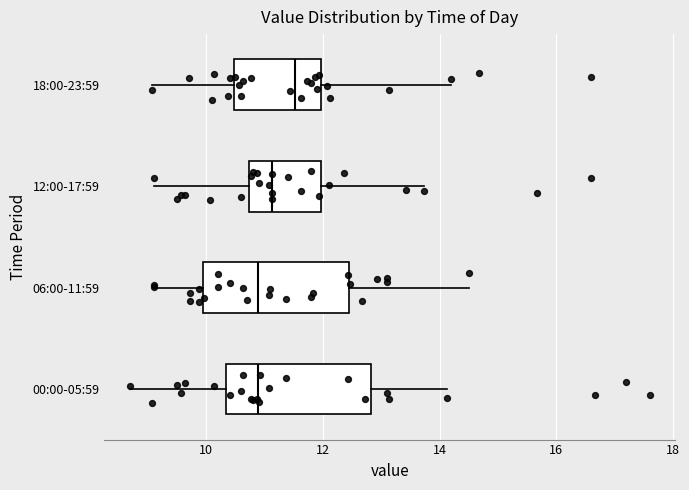

Reading bottom to top, transcribe this box plot: for each box, give where its median line is, the range the box spans, and where its two whiskers end, as read against the x-axis. The values are not printed on the chart, so give them approximately, as read against the axis.

00:00-05:59: median 10.8, box 10.4 to 12.8, whiskers 8.8 to 14.2
06:00-11:59: median 10.8, box 10.0 to 12.4, whiskers 9.2 to 14.6
12:00-17:59: median 11.2, box 10.8 to 12.0, whiskers 9.2 to 13.8
18:00-23:59: median 11.6, box 10.4 to 12.0, whiskers 9.0 to 14.2